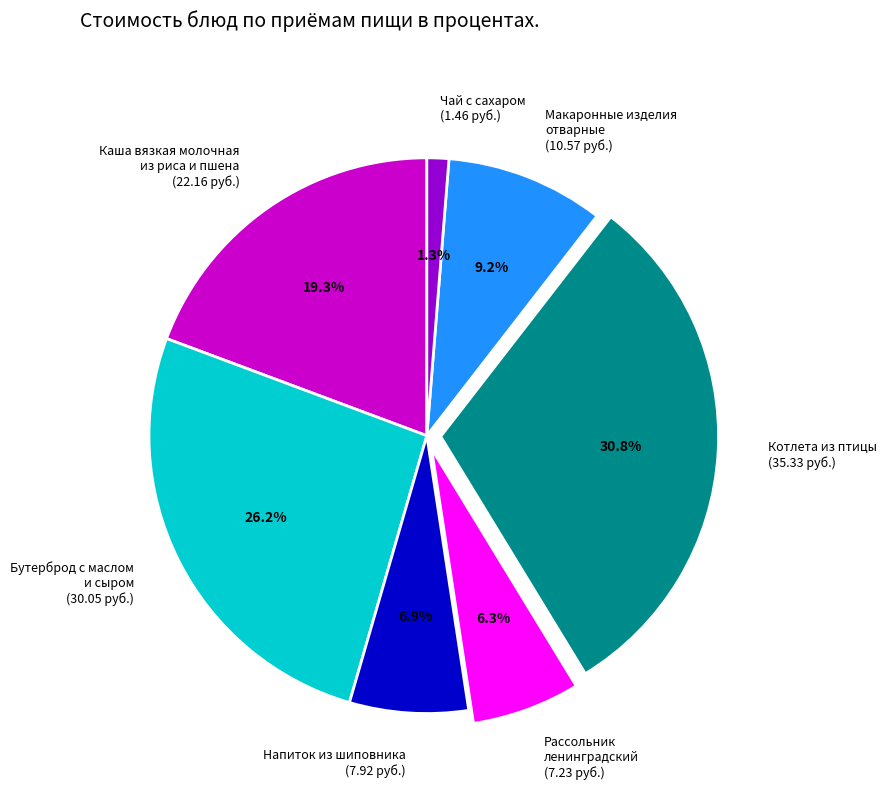

Which category has the biggest portion of the pie?

Котлета из птицы